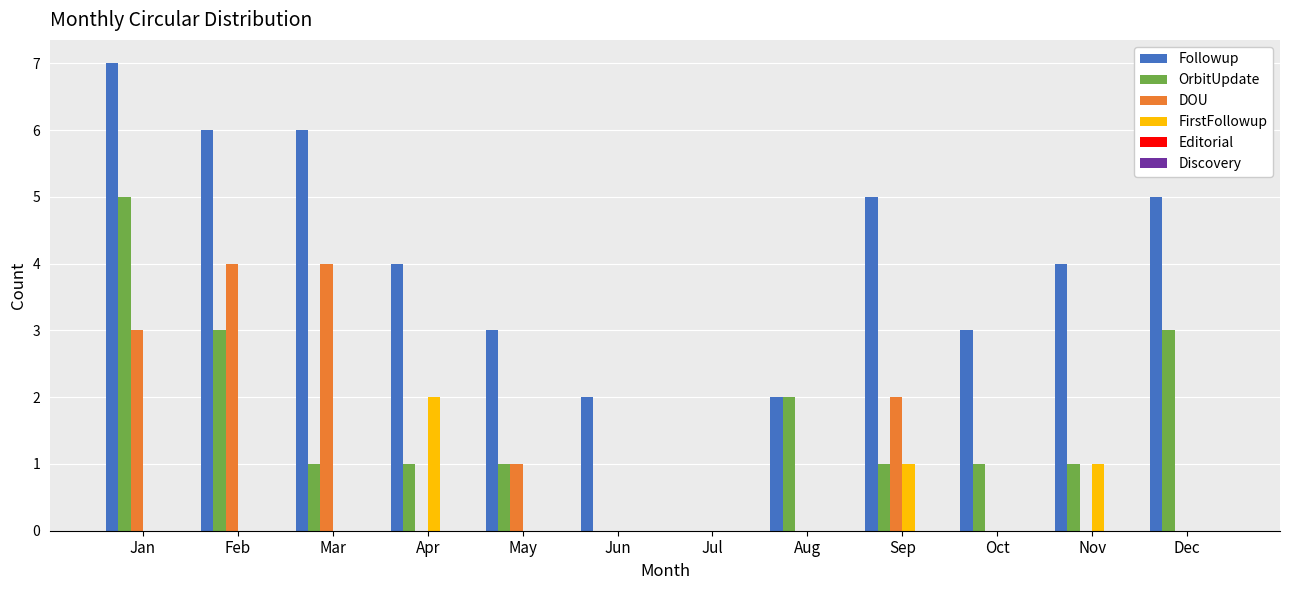

At which category is the sum across all series the highest?

Jan